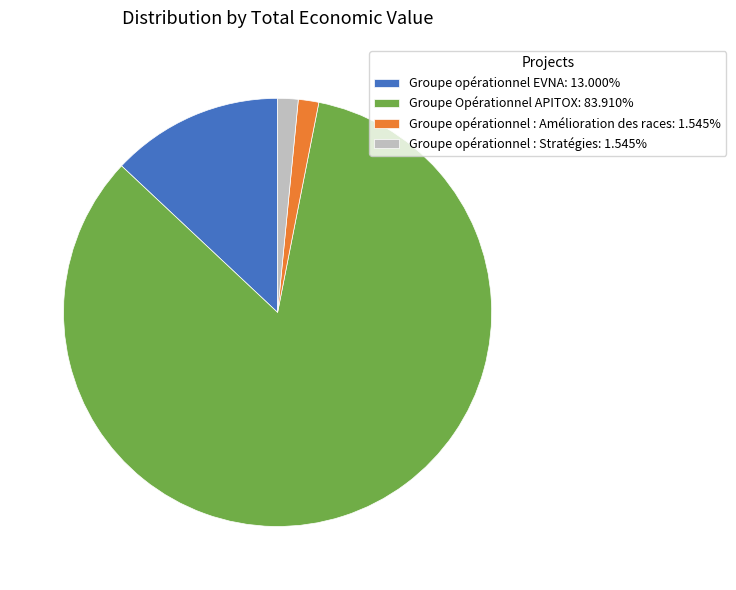

Does Groupe opérationnel : Stratégies: 1.545% represent more than half of the total?

No